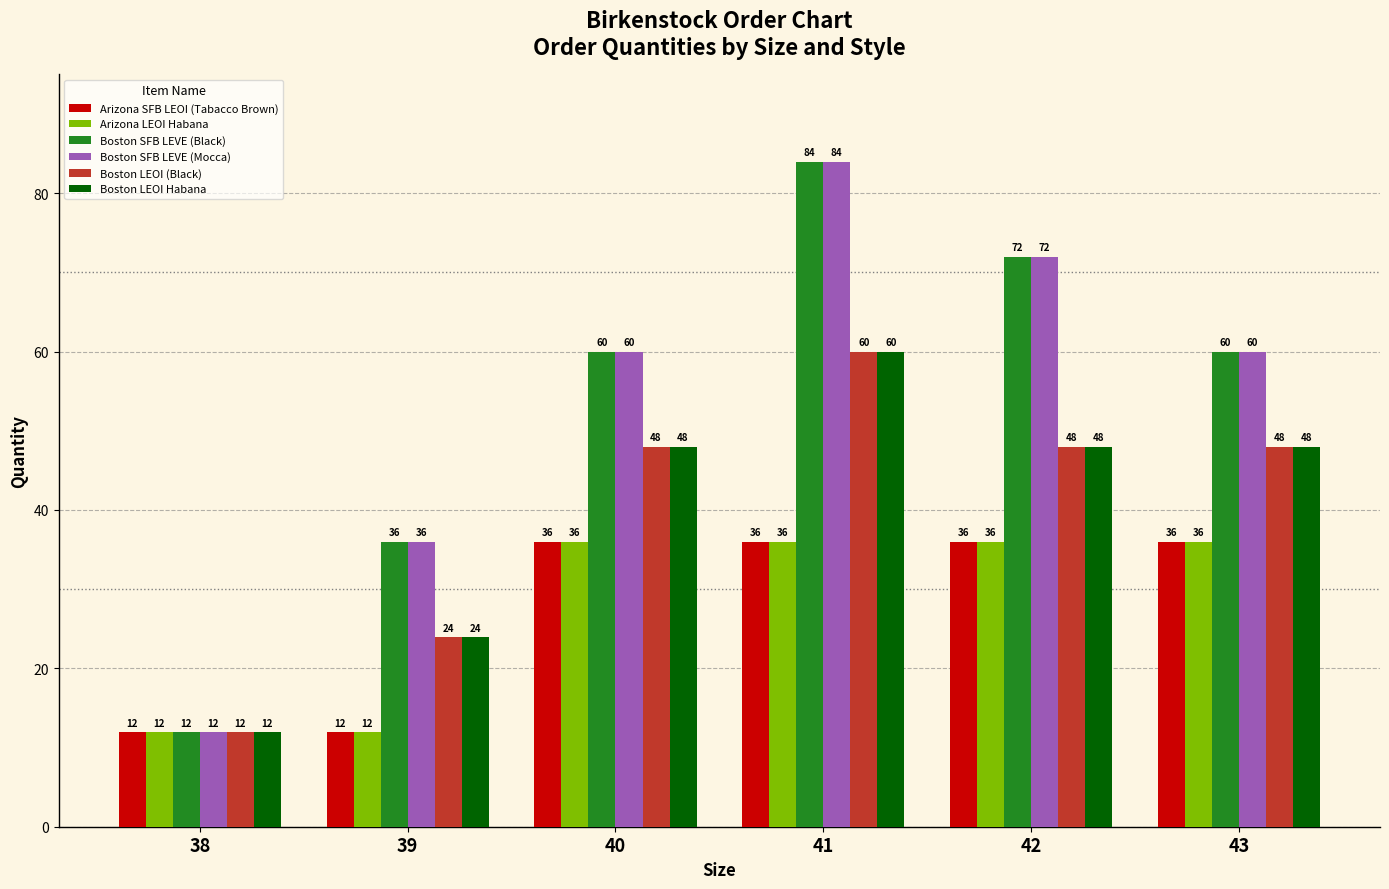

What is the difference between the highest and lowest values at 42?

36